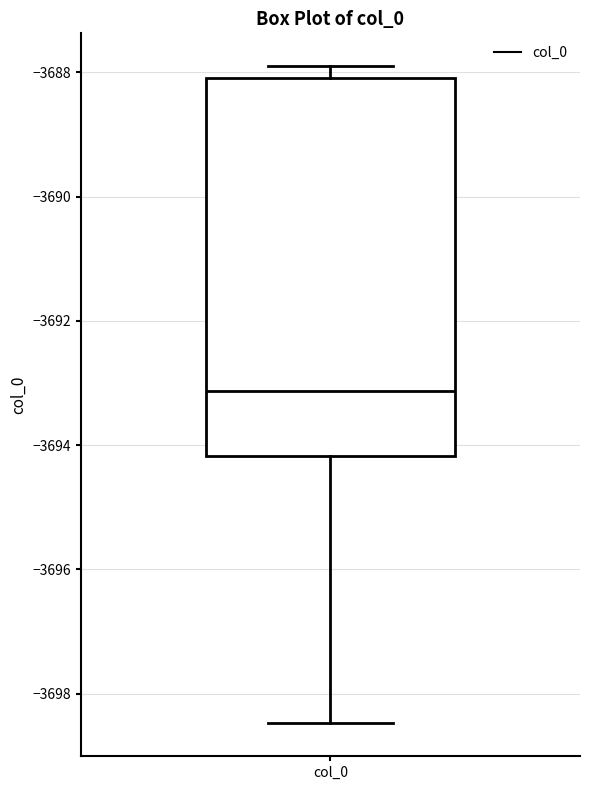

Transcribe this box plot: give where the median line is, the range the box spans, and where the two whiskers end, as read against the y-axis. The values are not printed on the chart, so give them approximately, as read against the axis.

median -3693.2, box -3694.2 to -3688.0, whiskers -3698.4 to -3688.0 (just above the box's upper edge)